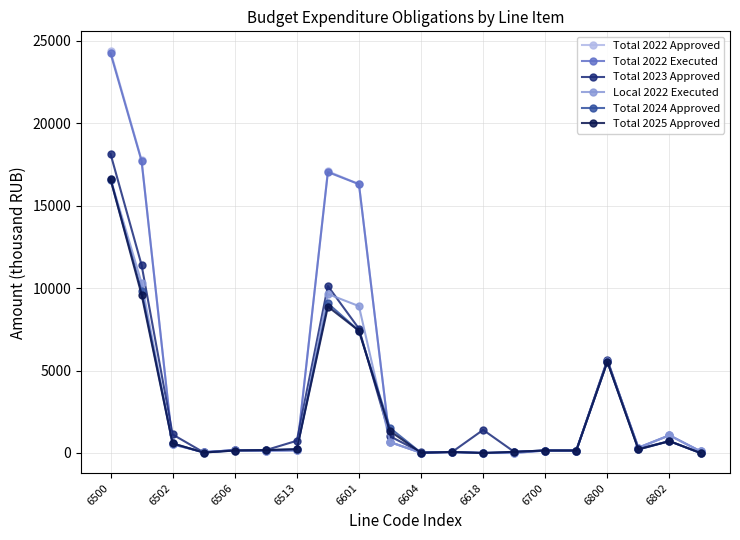

True or false: Total 2022 Approved has more than 0 points higher than both neighbors.

True